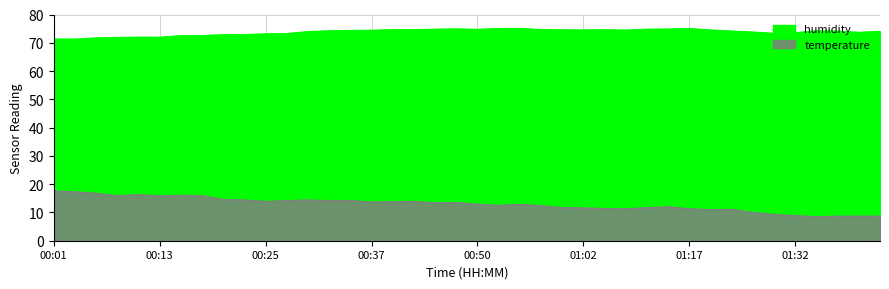

Which series changed the most between 04:06 and 08:11?

humidity